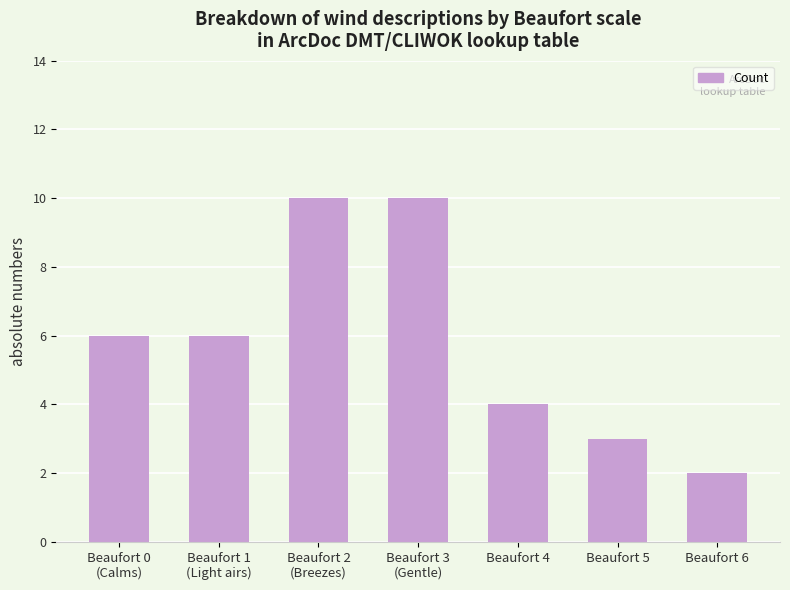

What is the change in value from Beaufort 1
(Light airs) to Beaufort 6?

-4